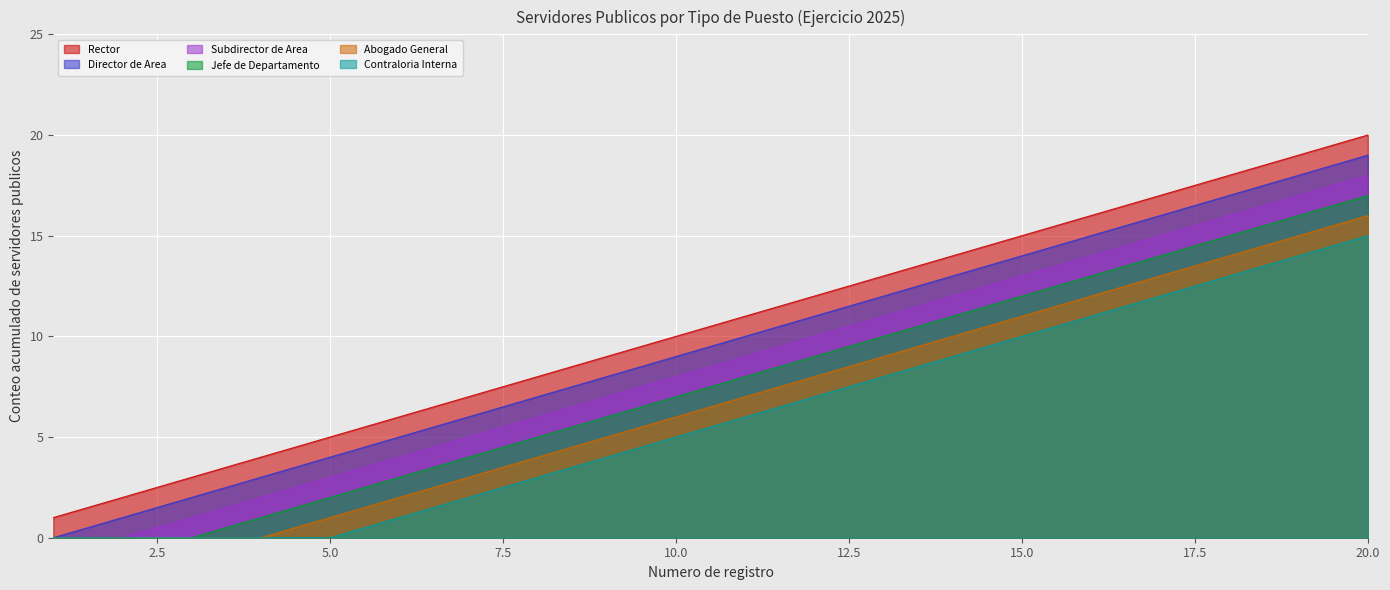

What is the difference between the Contraloria Interna values at 12 and 11?

1